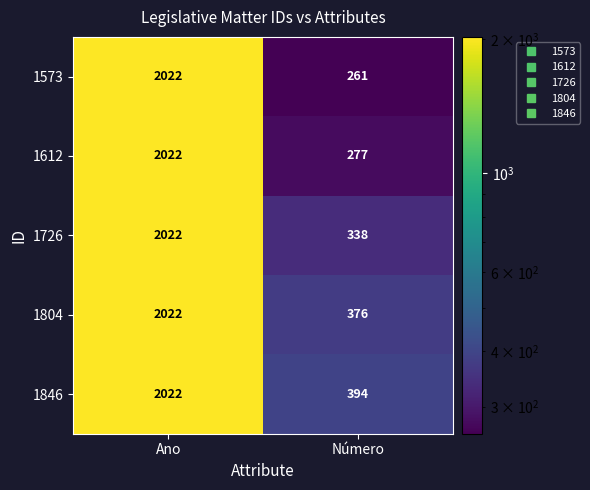

At which label does 1846 reach its minimum?

Número